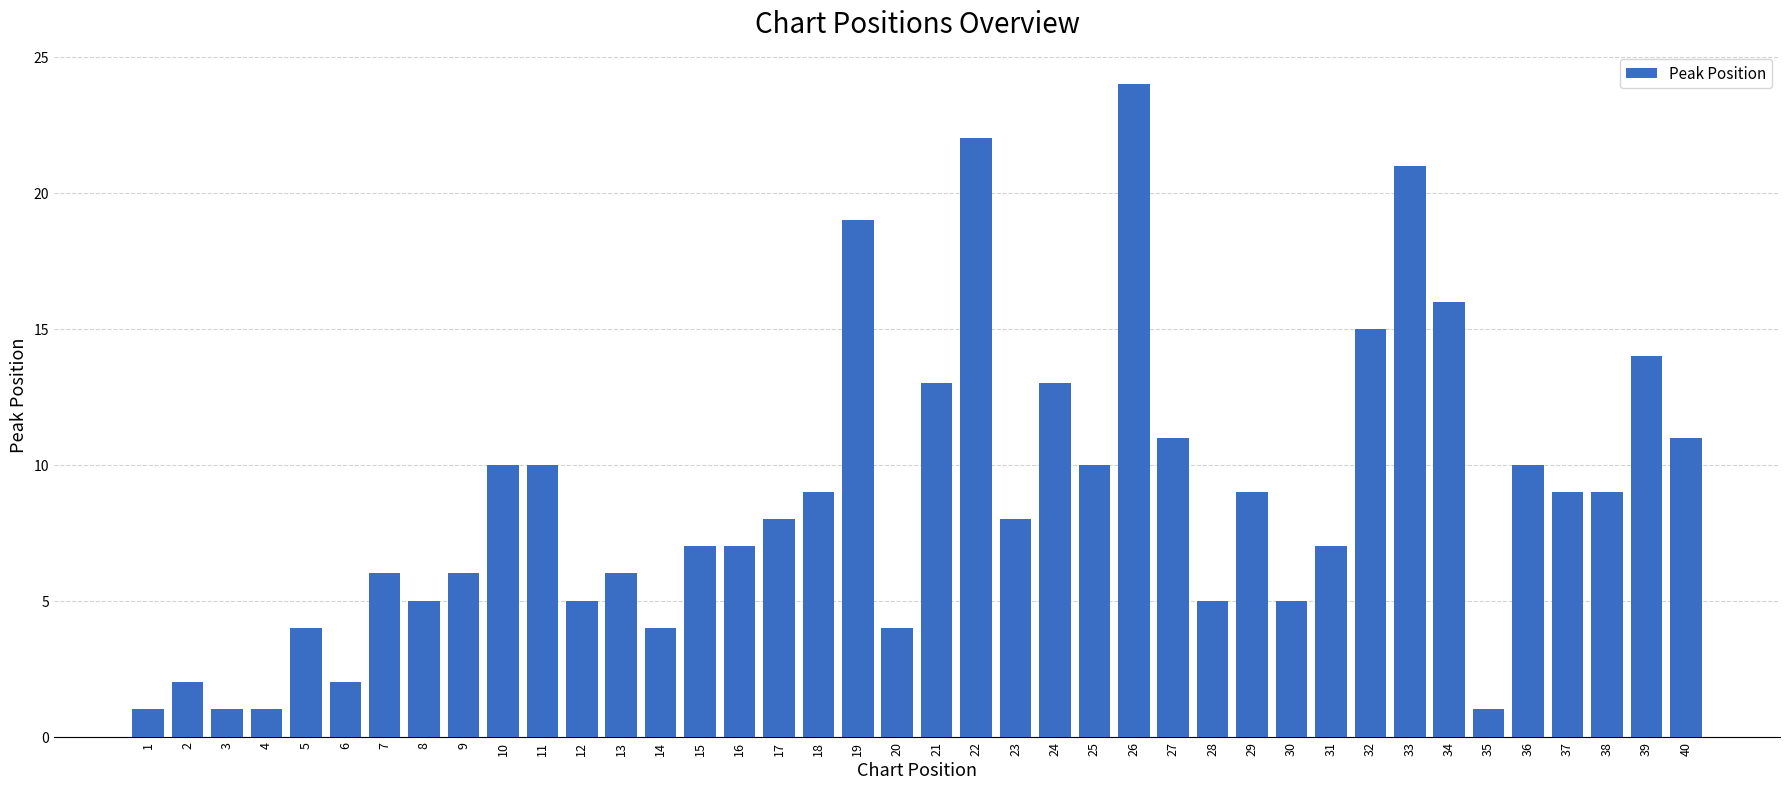

What is the difference between the values at 21 and 20?

9